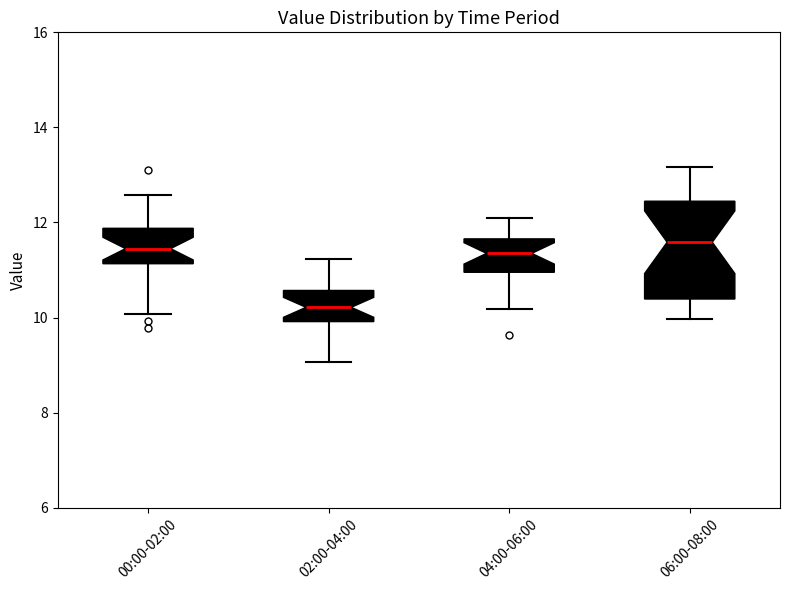

Reading left to right, transcribe this box plot: for each box, give where its median line is, the range the box spans, and where its two whiskers end, as read against the y-axis. The values are not printed on the chart, so give them approximately, as read against the axis.

00:00-02:00: median 11.4, box 11.2 to 11.8, whiskers 10.0 to 12.6
02:00-04:00: median 10.2, box 10.0 to 10.6, whiskers 9.0 to 11.2
04:00-06:00: median 11.4, box 11.0 to 11.6, whiskers 10.2 to 12.2
06:00-08:00: median 11.6, box 10.4 to 12.4, whiskers 10.0 to 13.2